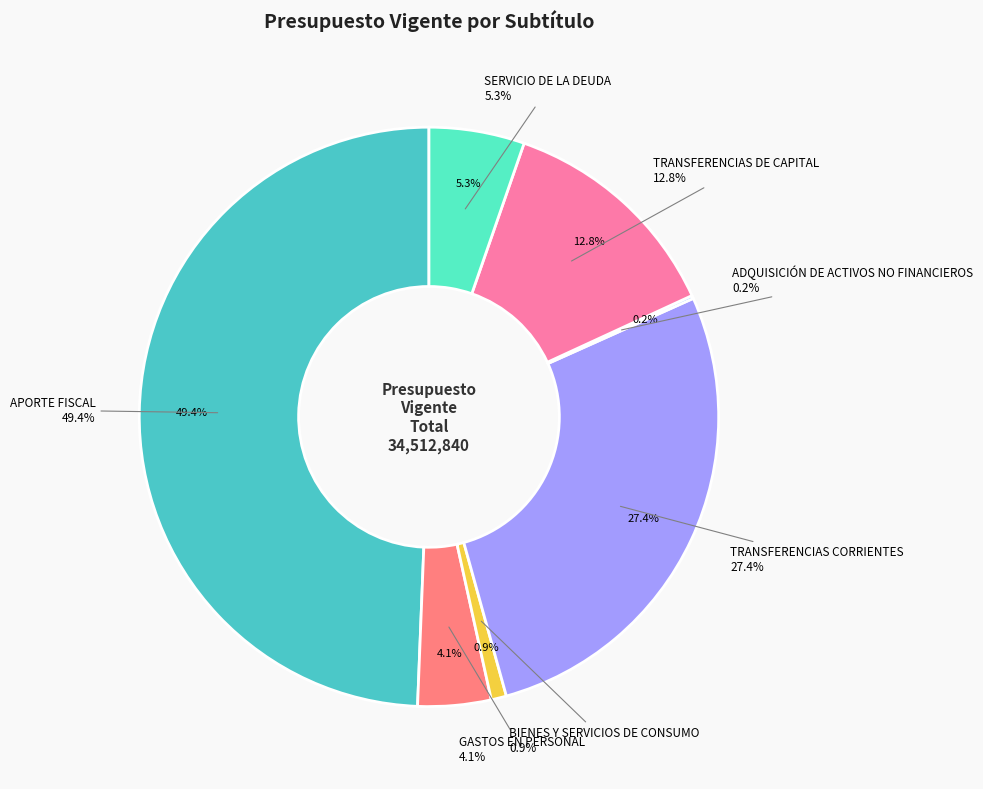

What is the total percentage of GASTOS EN PERSONAL and SERVICIO DE LA DEUDA?

9.4%